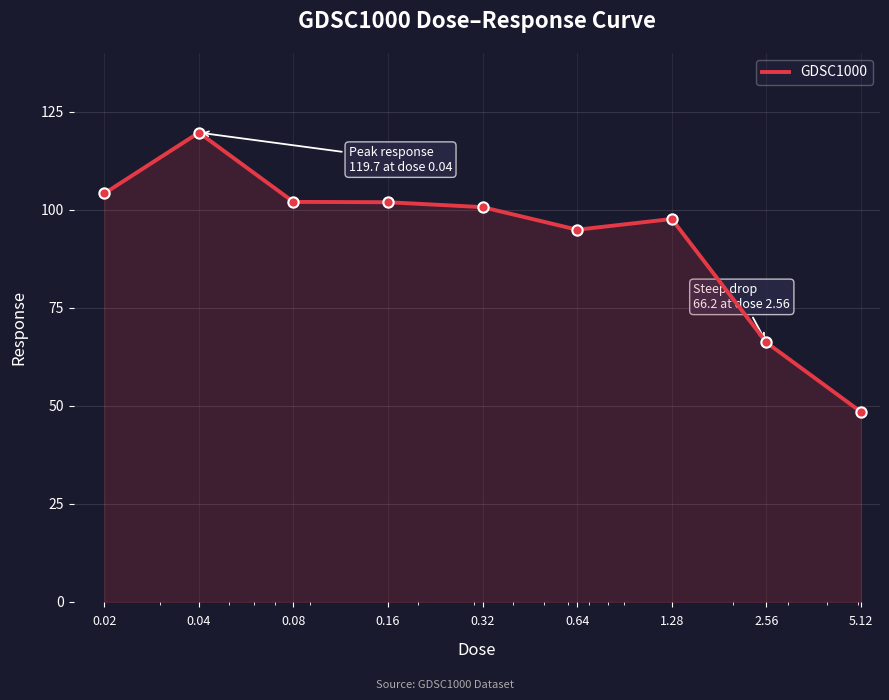

What is the smallest value displayed?

48.5